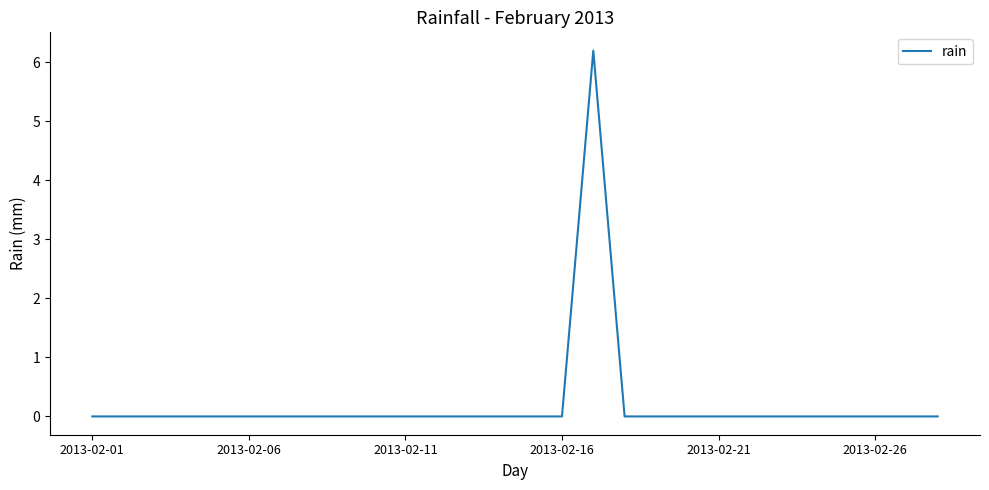

What is the greatest value displayed?

6.2